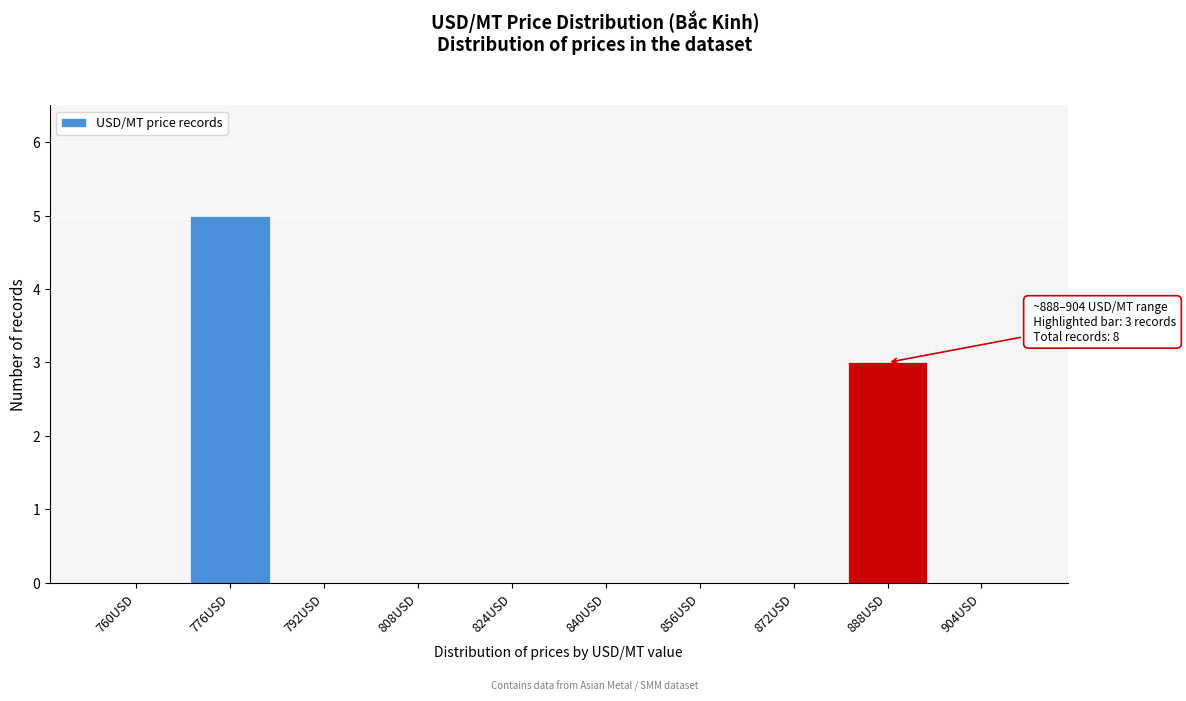

Reading right to left, what are all the values shown in this chart?

904USD=0	888USD=3	872USD=0	856USD=0	840USD=0	824USD=0	808USD=0	792USD=0	776USD=5	760USD=0